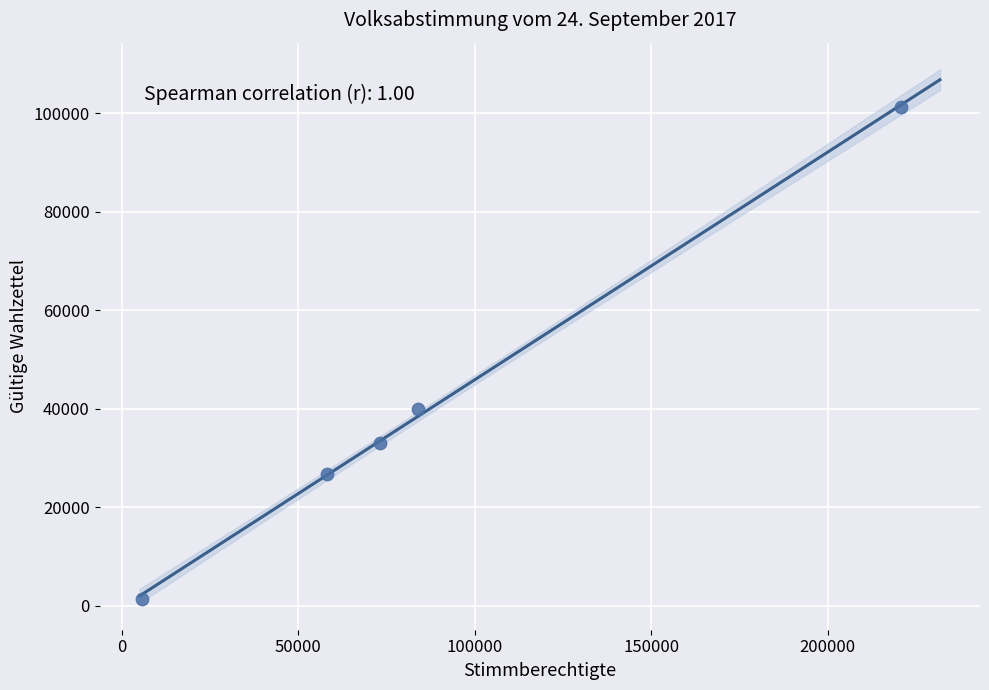

What is the range of X values (max minus min)?

215071